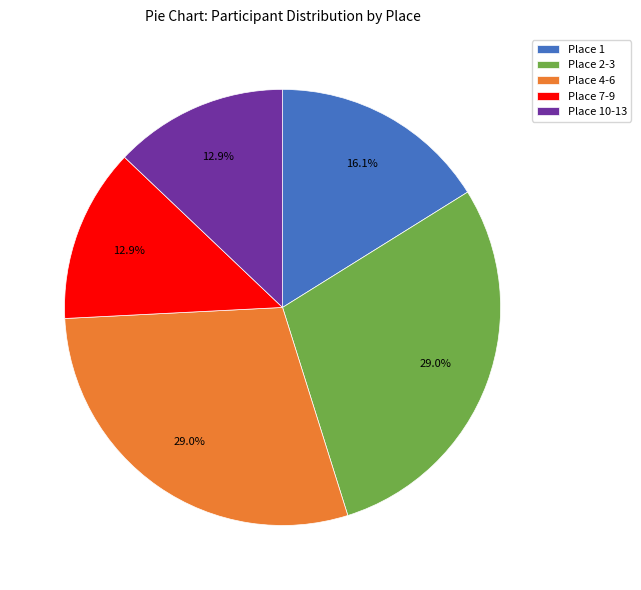

Count the number of slices in the pie.

5